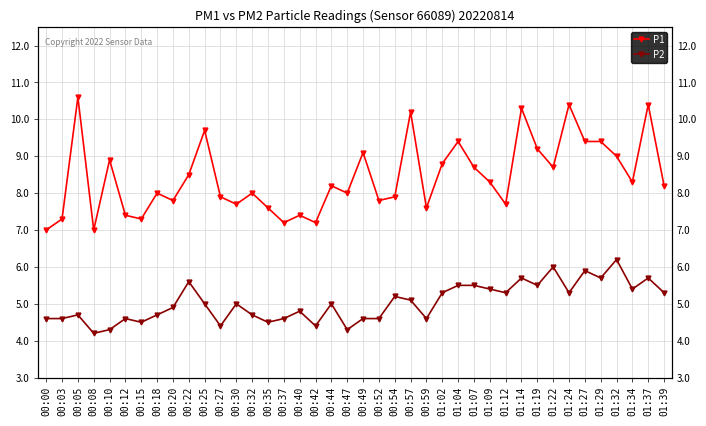

True or false: P1 and P2 intersect in this chart.

False